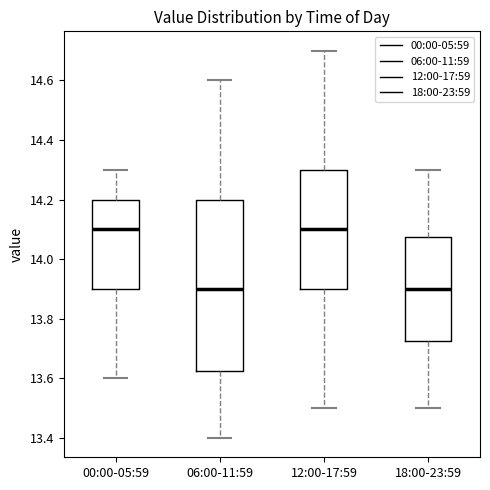

Comparing the boxes themselves (not the whiskers), which one is the tallest?

06:00-11:59